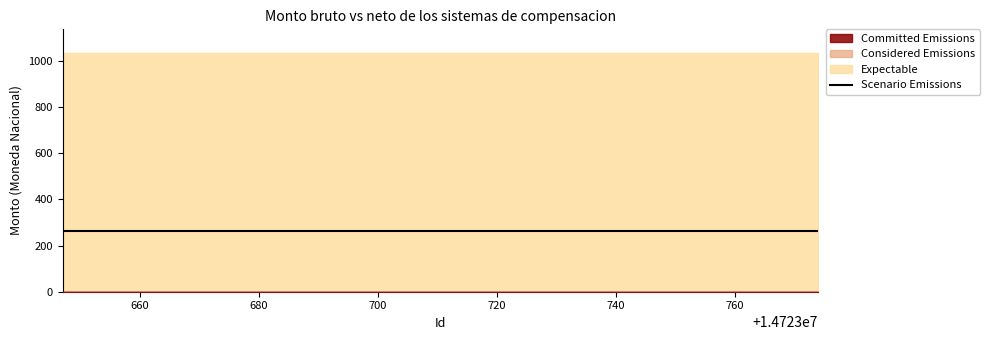

Between 14723750 and 14723747, which is larger?

14723750